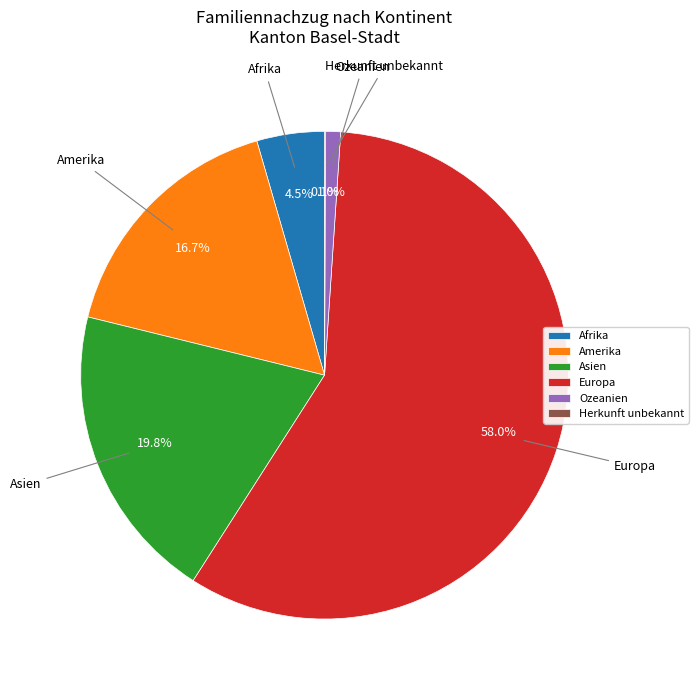

Is Ozeanien the majority of the pie?

No